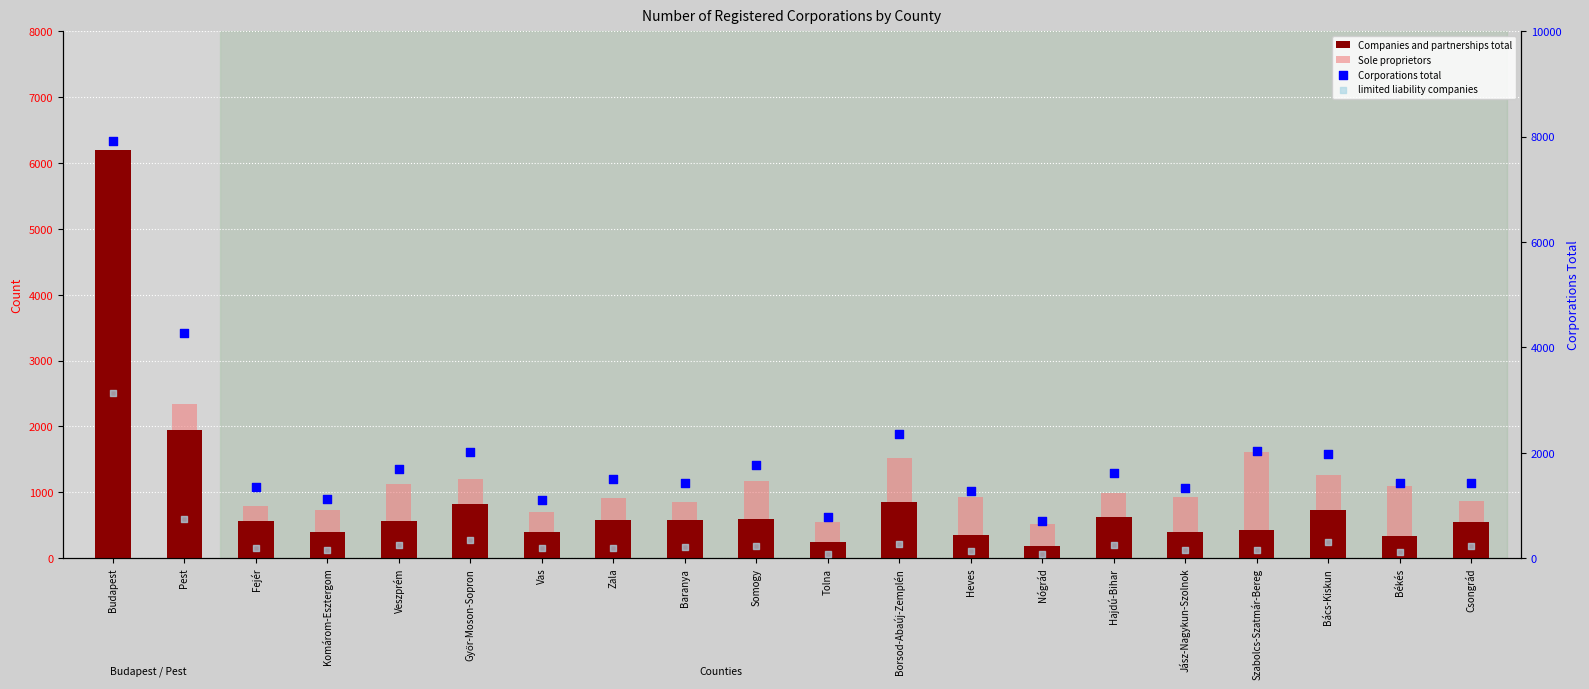

What are all the series names shown in the legend?

Companies and partnerships total, Sole proprietors, Corporations total, limited liability companies